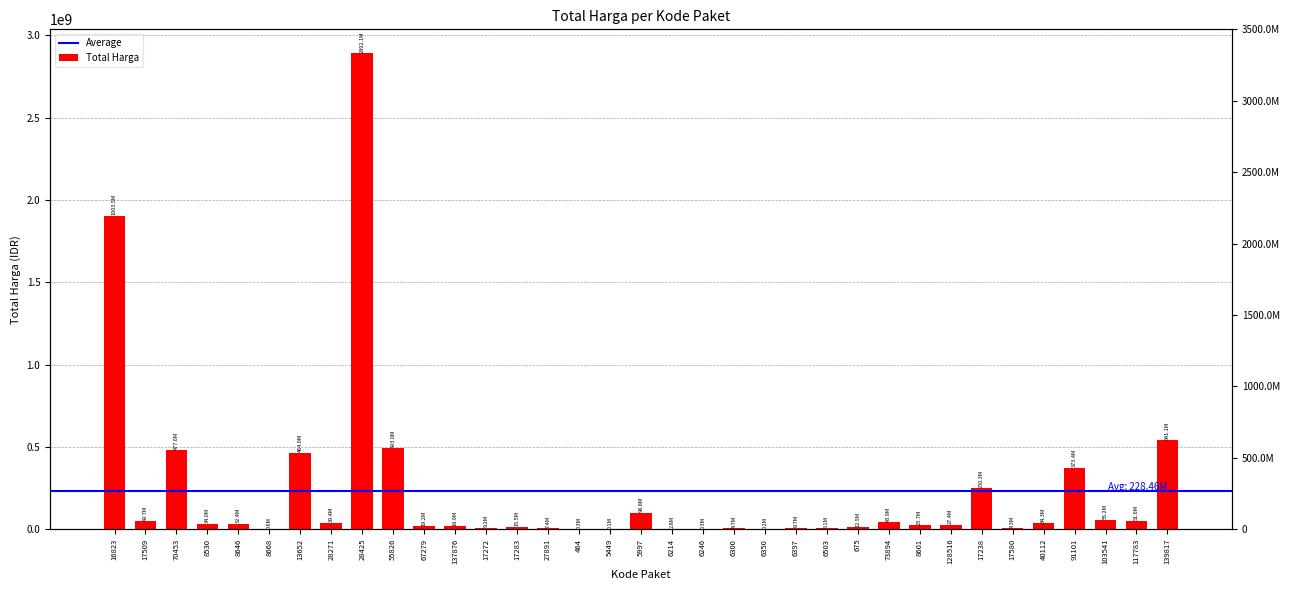

List the labels in order of value, largest first.

28425, 16823, 139817, 55826, 70453, 13652, 91101, 17238, 5997, 103541, 117783, 17509, 73894, 28271, 40112, 8530, 8646, 128516, 8601, 67279, 137876, 17283, 675, 17272, 6397, 27891, 6503, 6300, 17580, 6214, 8668, 464, 6246, 6350, 5449